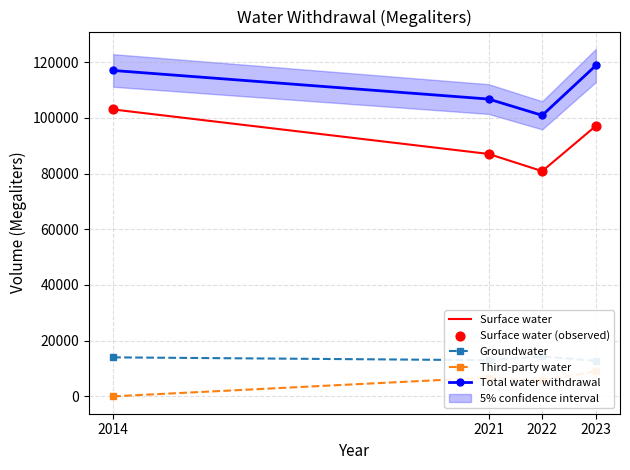

What is the total value across all series at 2021?

300499